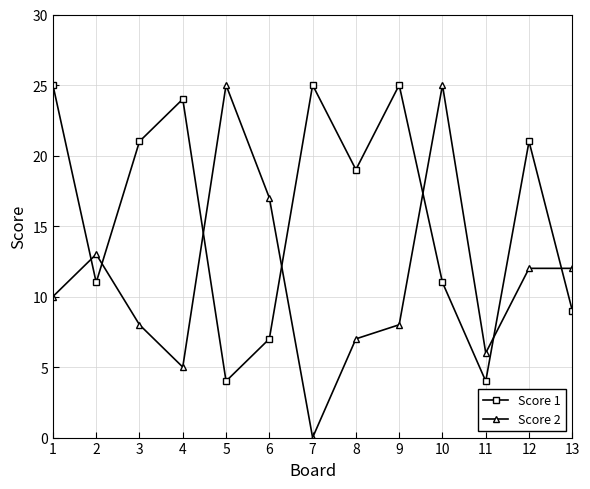

Which series has the widest spread of values?

Score 2